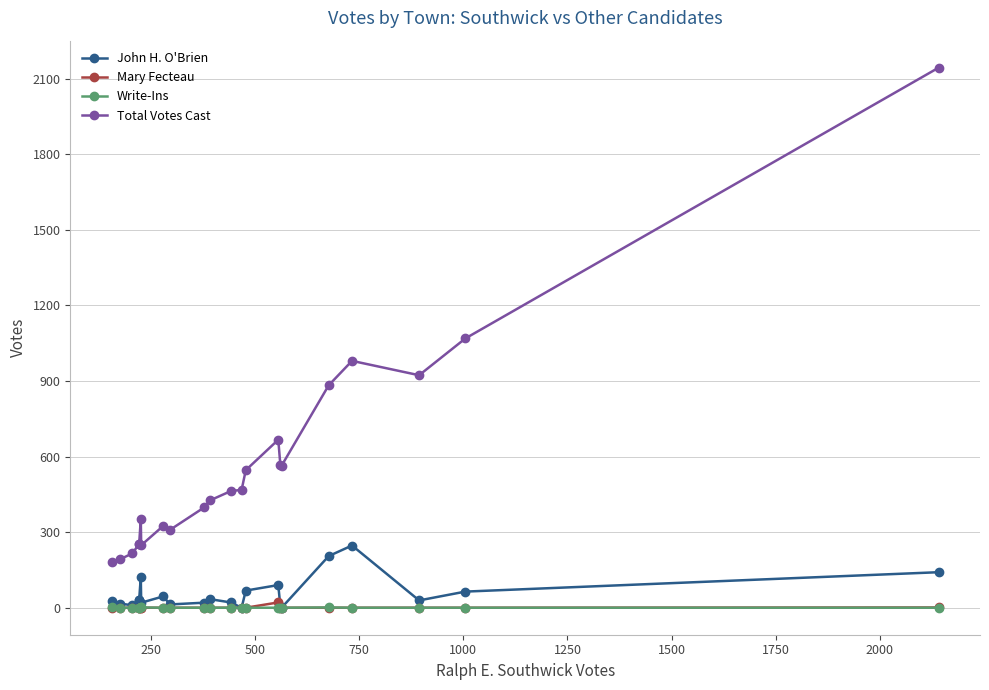

Which series has the largest total across all categories?

Total Votes Cast